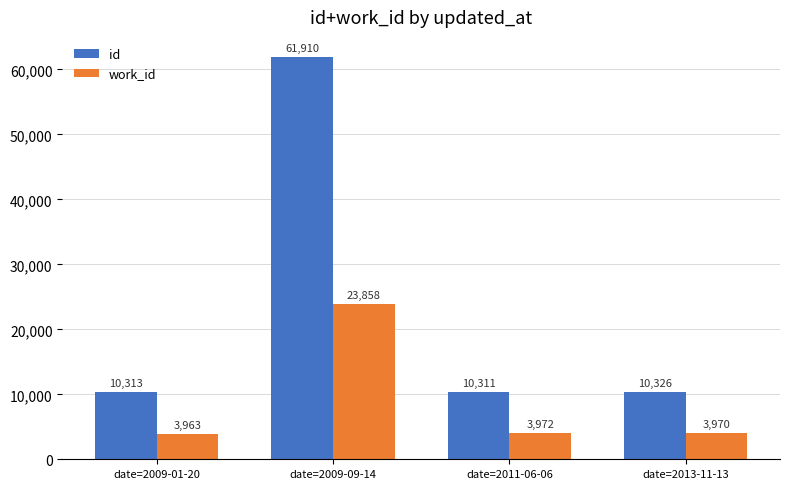

Reading right to left, what are all the values shown in this chart?

id: 10326	10311	61910	10313
work_id: 3970	3972	23858	3963